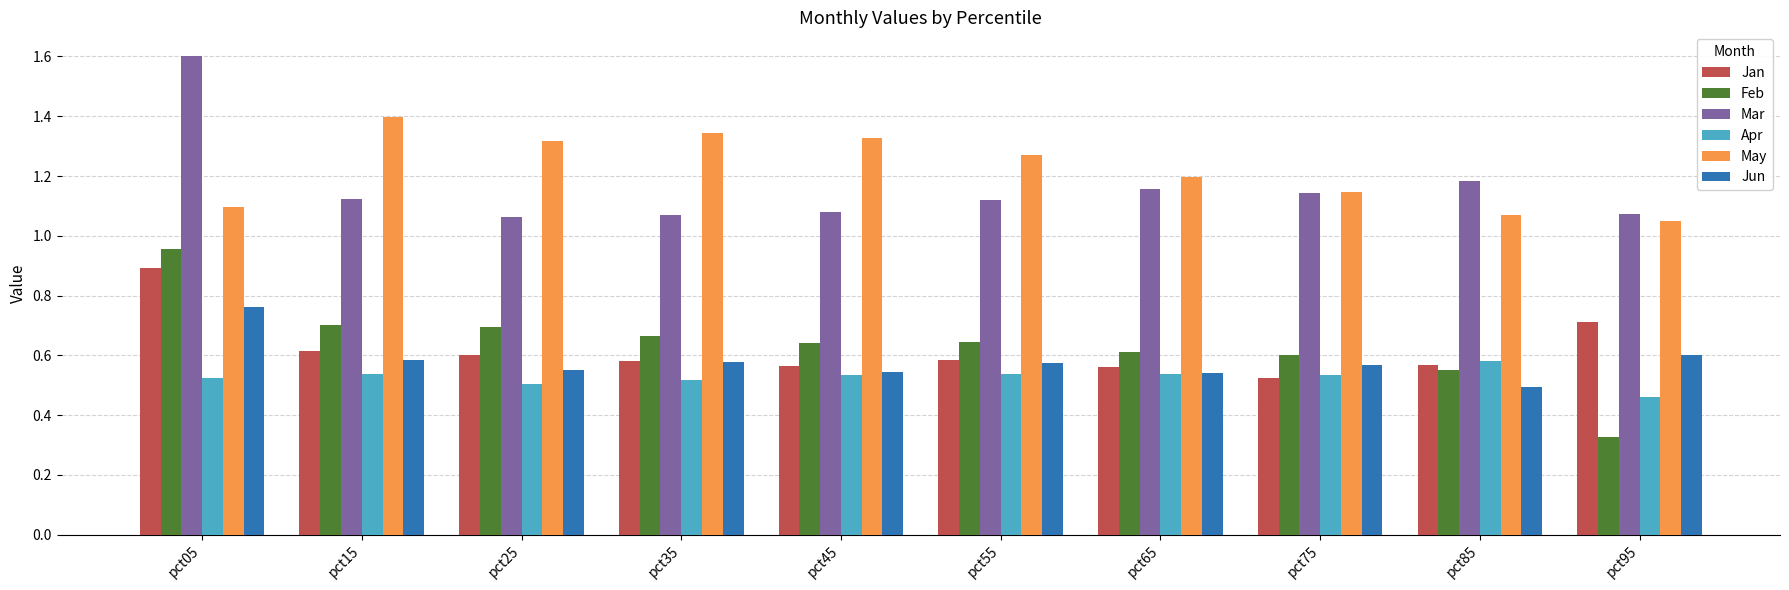

Which series has the largest total across all categories?

May